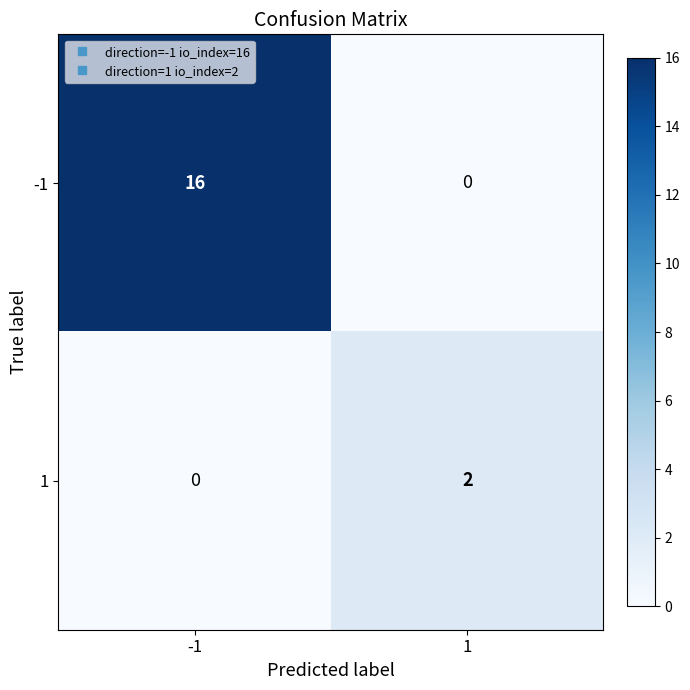

Reading left to right, transcribe all the data shown in this chart.

-1: 16	0
1: 0	2